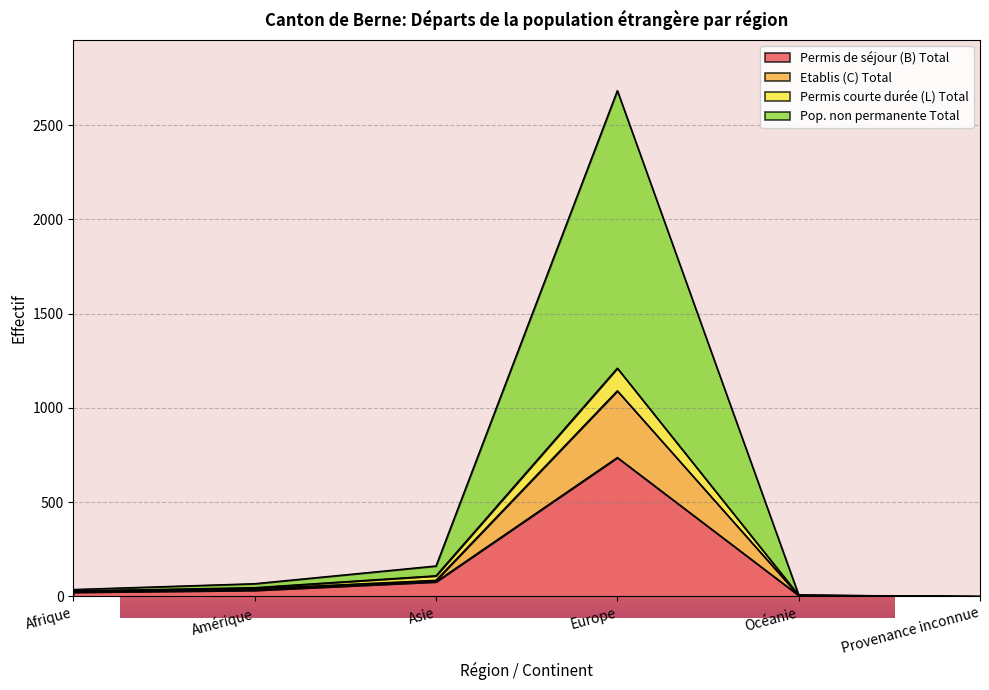

True or false: Permis de séjour (B) Total has a value of 212 at Europe.

False